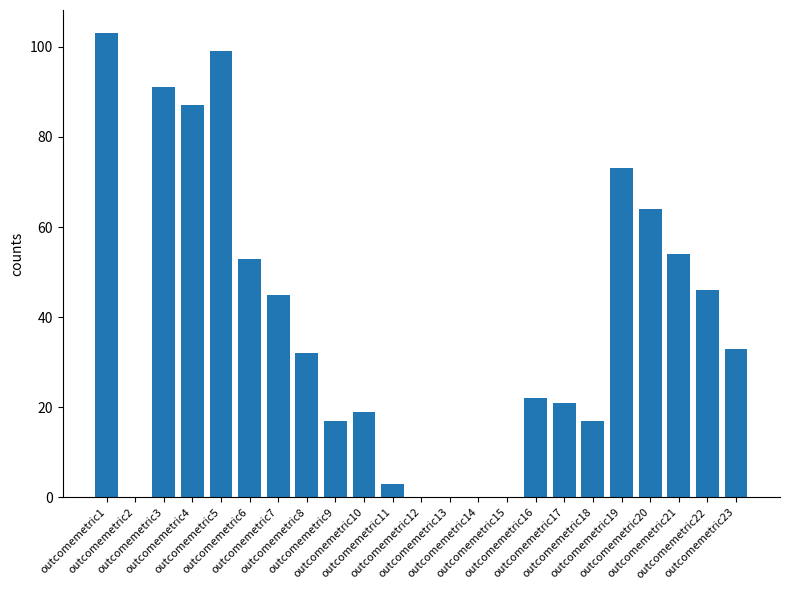

At which label does the data first exceed 32?

outcomemetric1